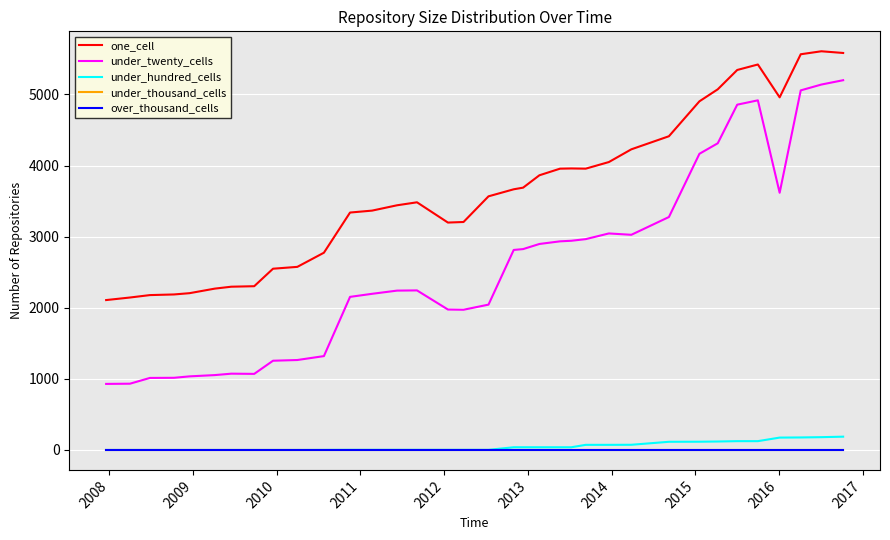

Which series has the widest spread of values?

under_twenty_cells